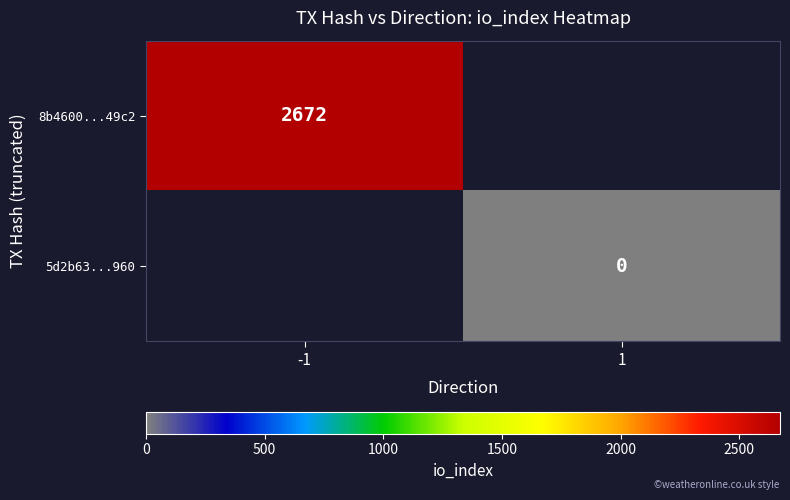

At how many categories does at least one series exceed 812?

1